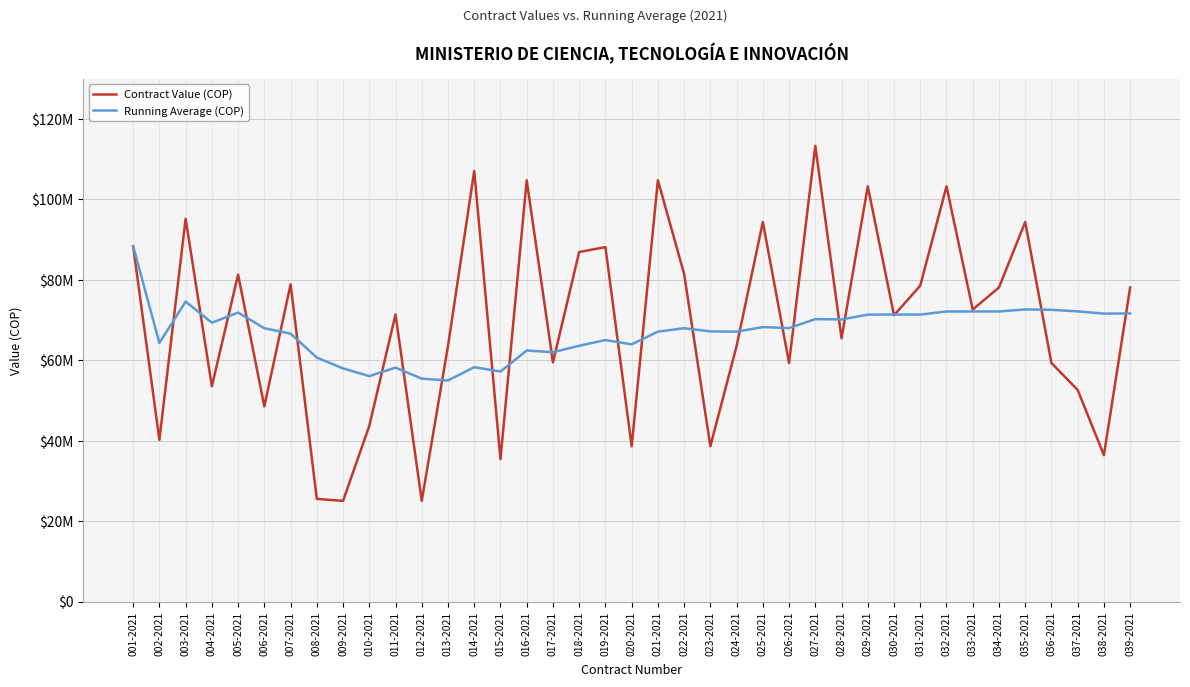

The value of Running Average (COP) at 001-2021 is 149065632. True or false?

False